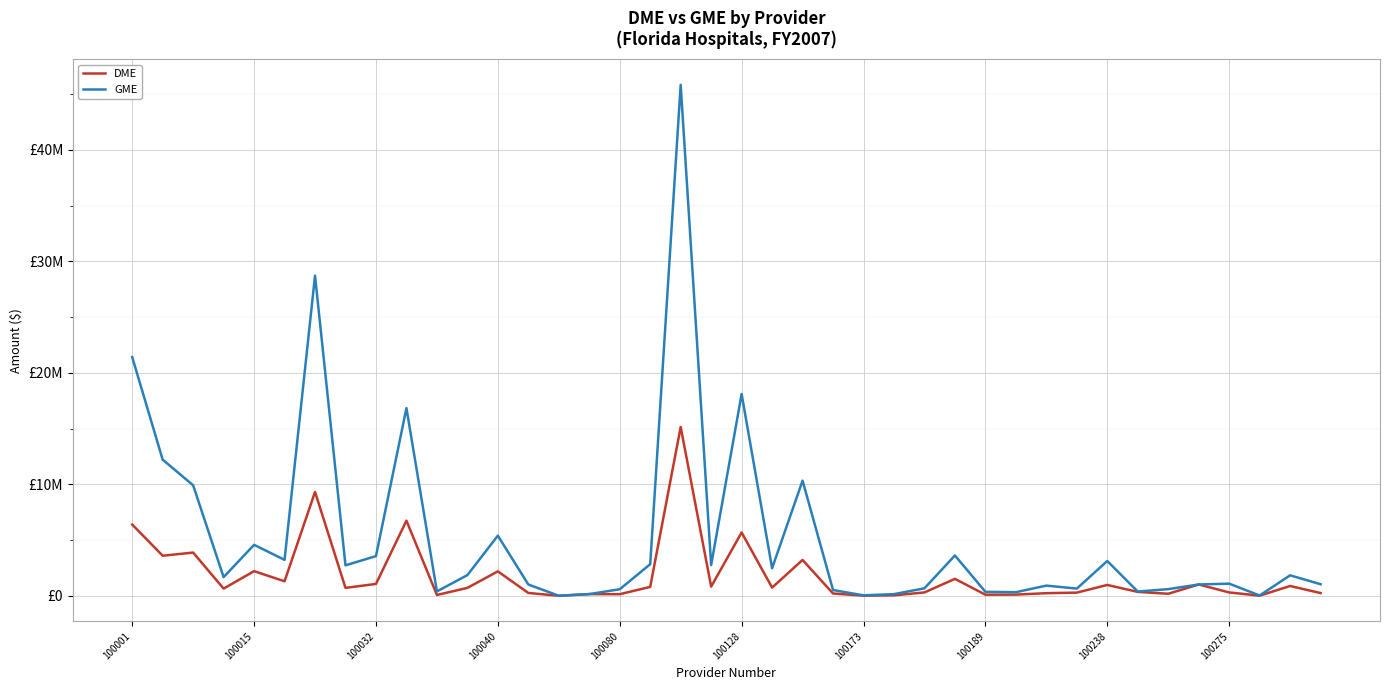

True or false: GME and DME intersect in this chart.

False